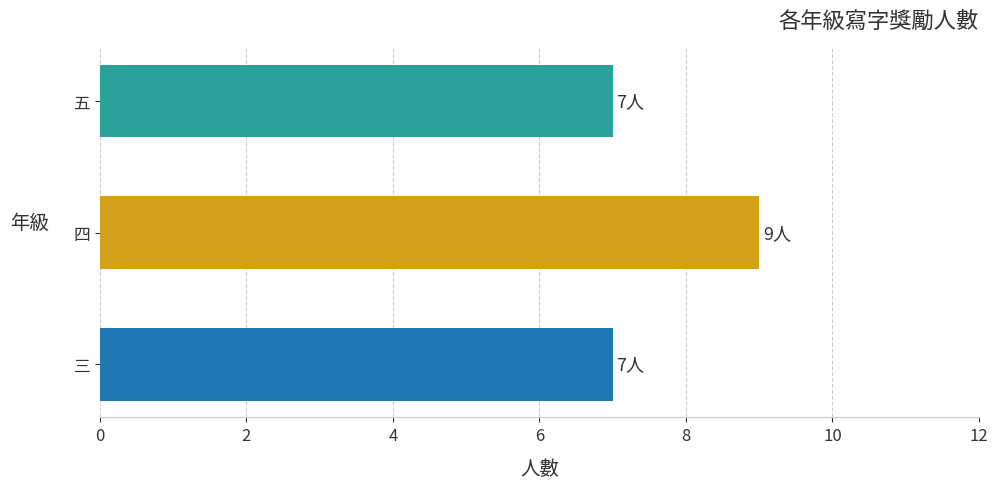

Reading bottom to top, what are all the values shown in this chart?

7	9	7